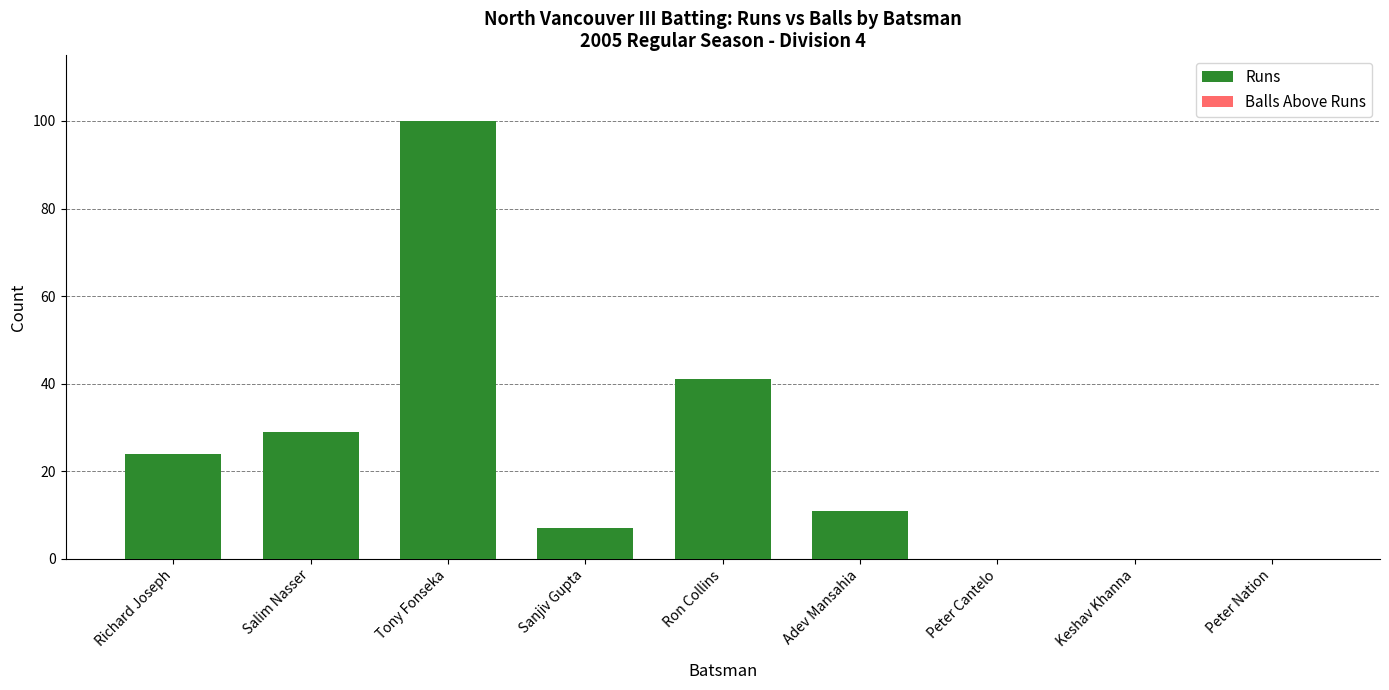

Between Tony Fonseka and Keshav Khanna, which is larger?

Tony Fonseka